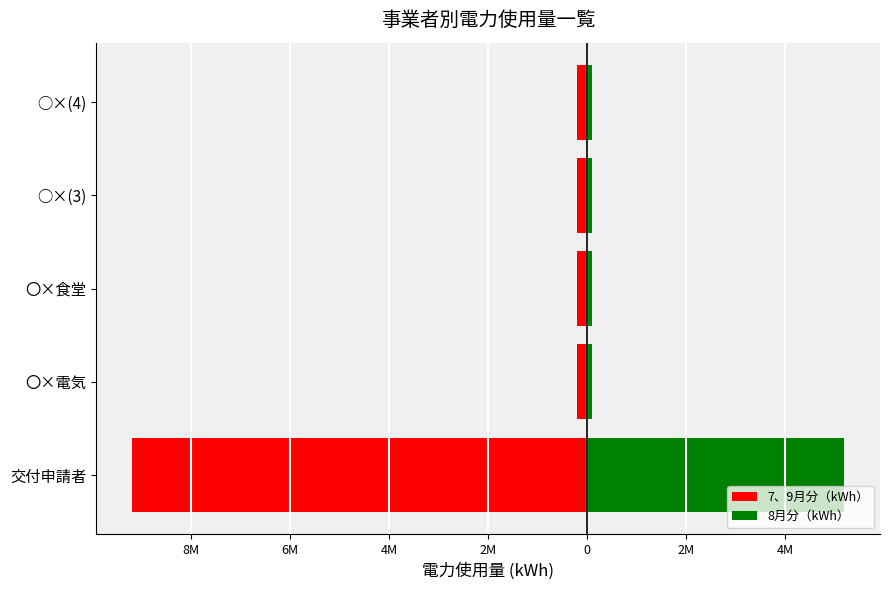

At how many categories does at least one series exceed 779127?

1